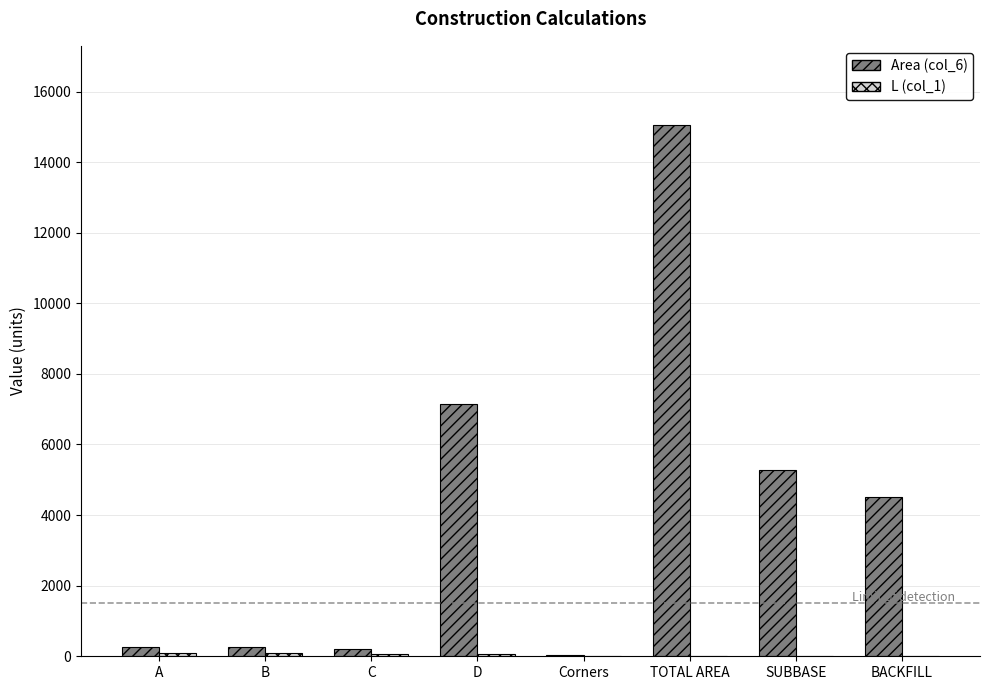

Which label corresponds to the largest value in the chart?

TOTAL AREA